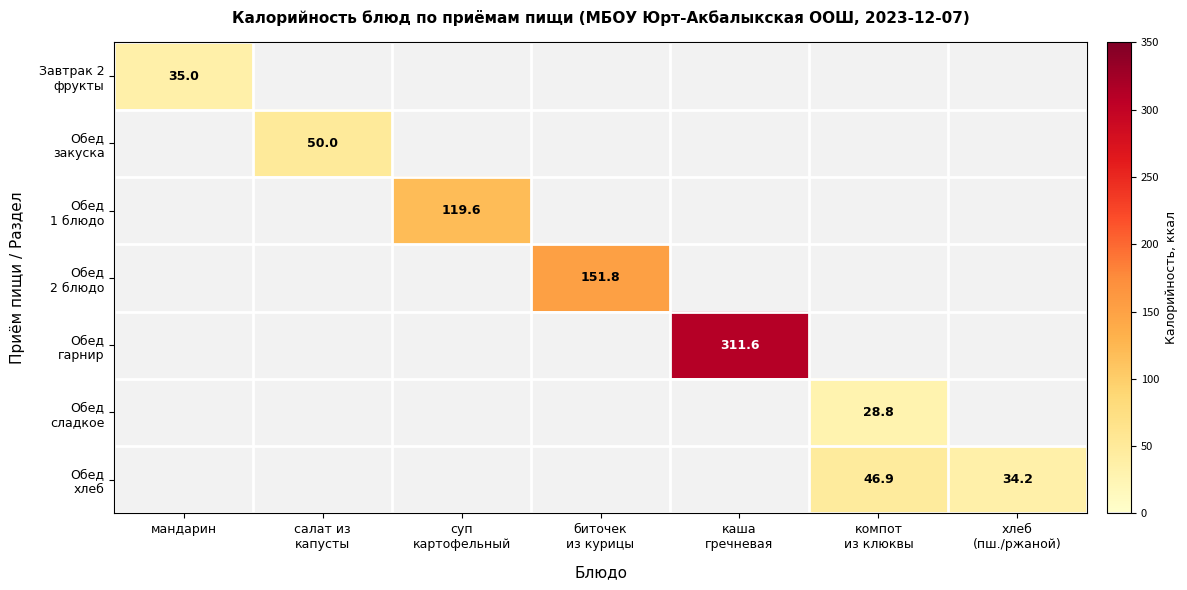

Rank the categories by Обед 2 блюдо value from highest to lowest.

биточек из курицы, мандарин, салат из капусты, суп картофельный, каша гречневая, компот из клюквы, хлеб (пш./ржаной)